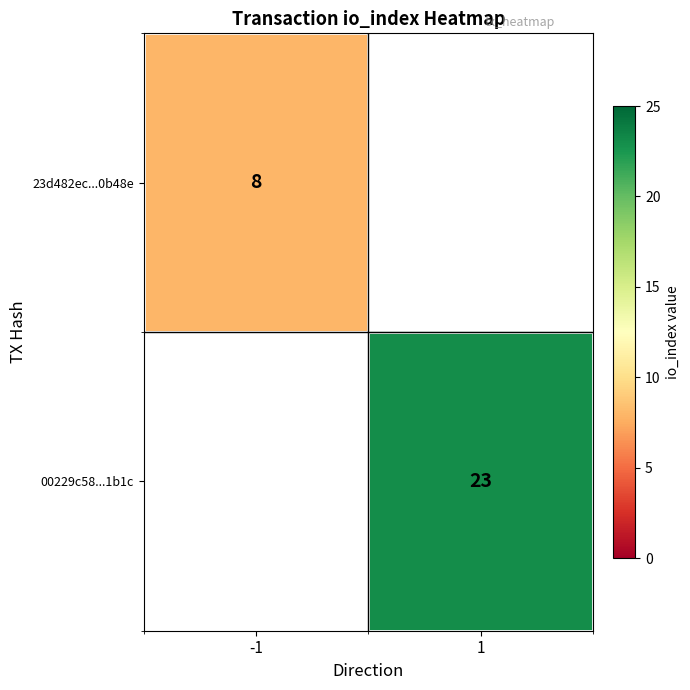

Is it true that 00229c58...1b1c equals 9 at 1?

False